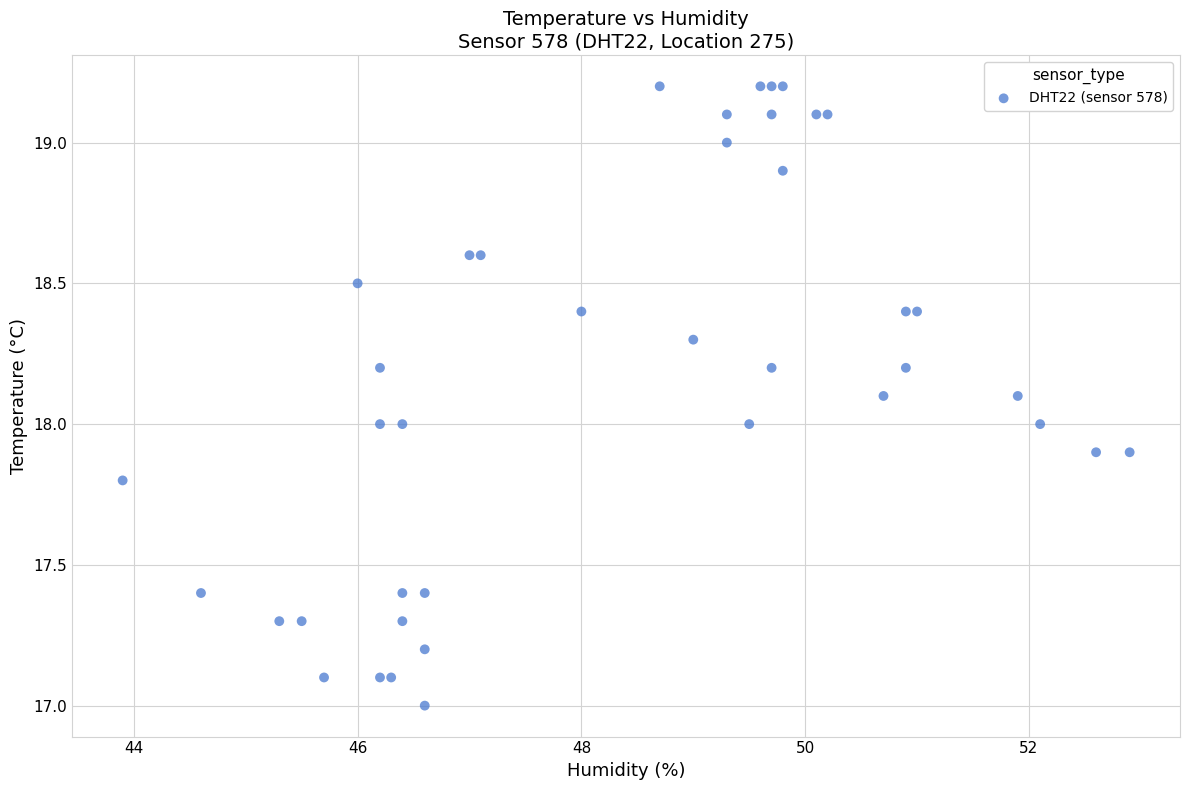

What is the range of X values (max minus min)?

9.0